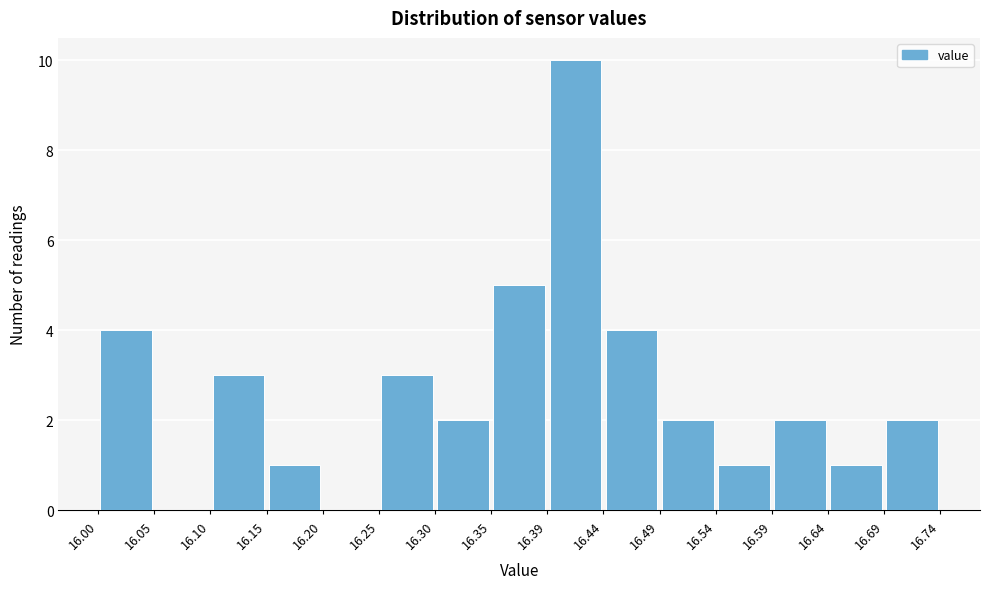

How tall is the bar that spans 16.64 to 16.69 on the x-axis? The values are not printed on the chart, so give them approximately, as read against the axis.

1